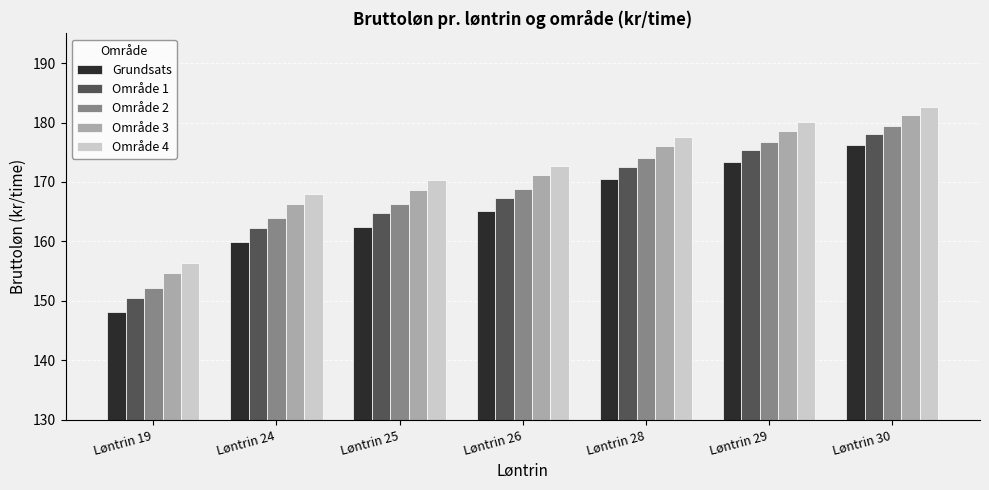

What is the sum of all Område 2 values?

1181.4